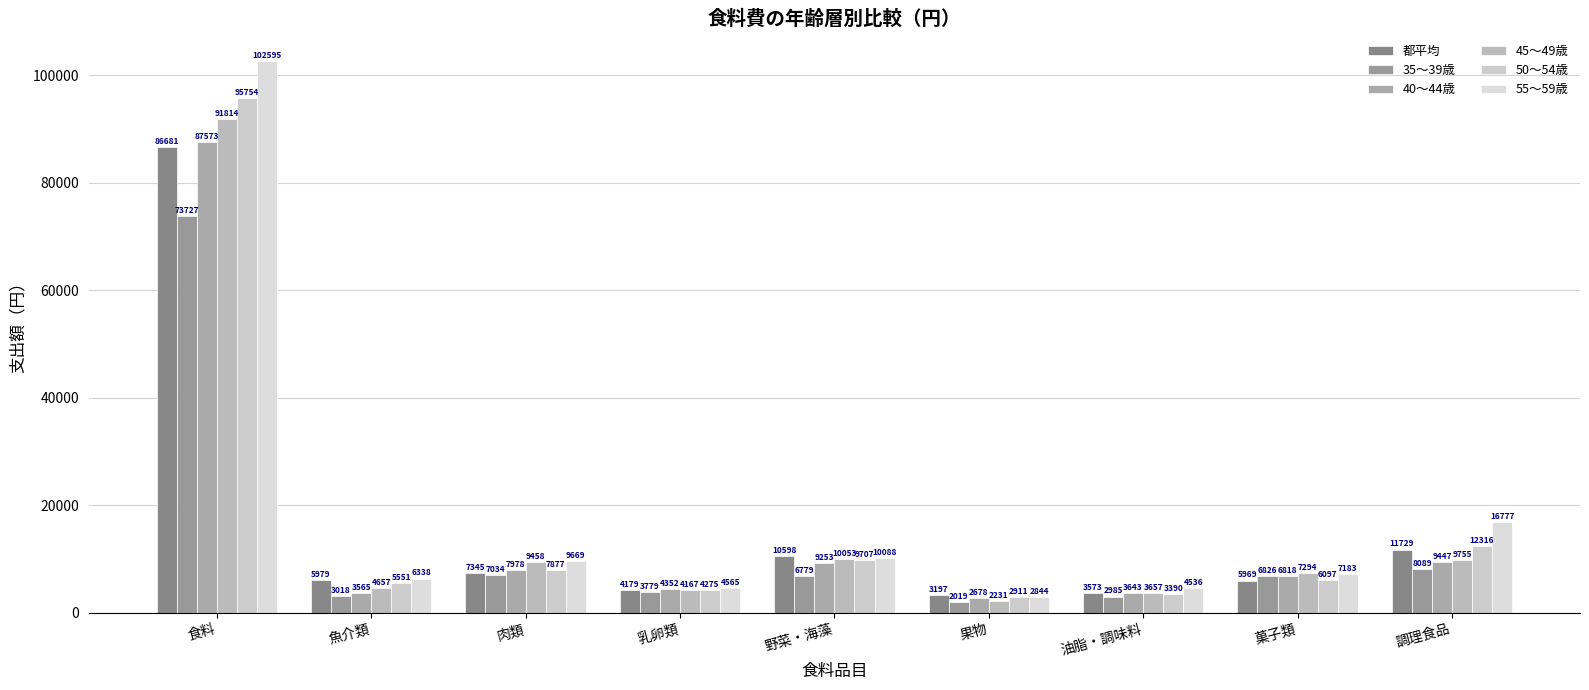

What is the label of the 1st bar from the right?

調理食品